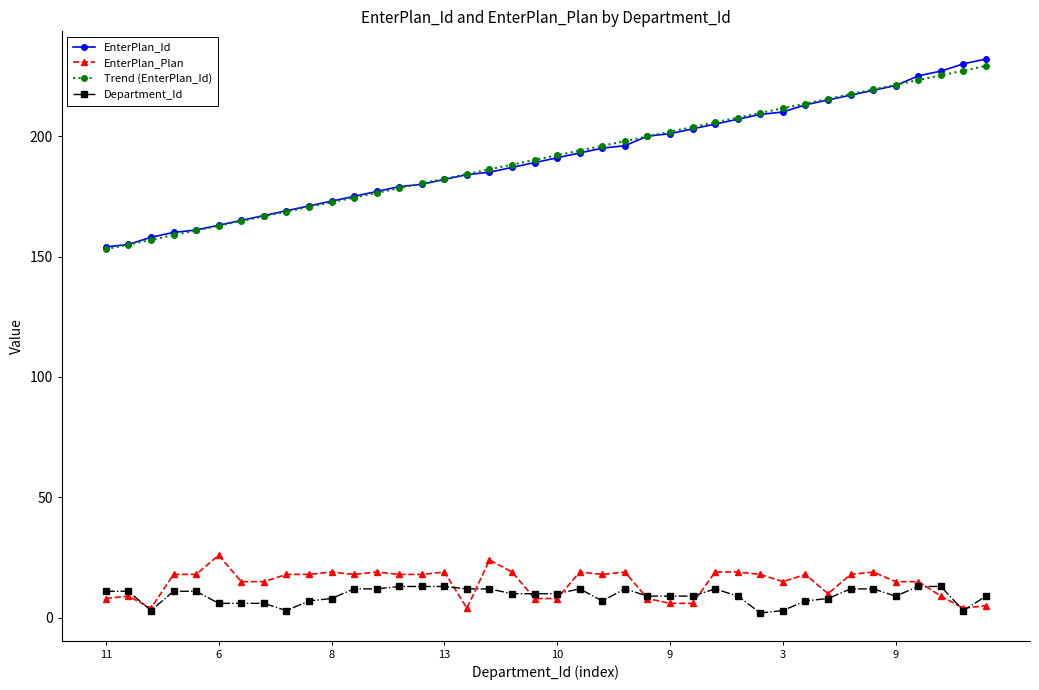

True or false: Department_Id has more than 2 points higher than both neighbors.

True